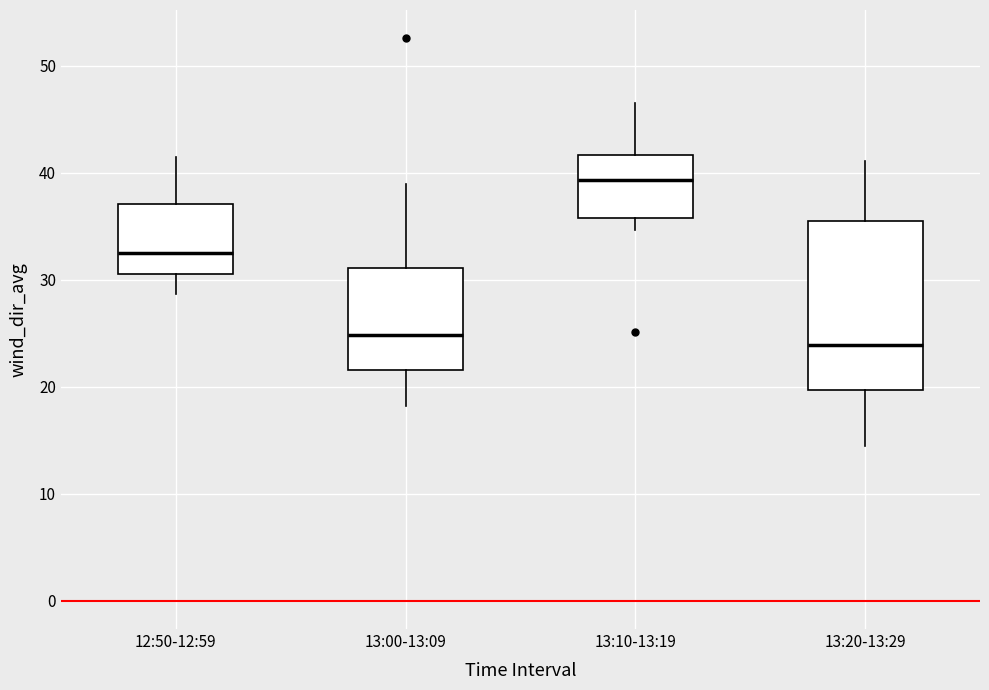

Reading left to right, read every box against the y-axis: the position of its median line, the range the box covers, and the ends of its whiskers. The values are not printed on the chart, so give them approximately, as read against the axis.

12:50-12:59: median 33, box 31 to 37, whiskers 29 to 42
13:00-13:09: median 25, box 22 to 31, whiskers 18 to 39
13:10-13:19: median 39, box 36 to 42, whiskers 35 to 47
13:20-13:29: median 24, box 20 to 36, whiskers 15 to 41